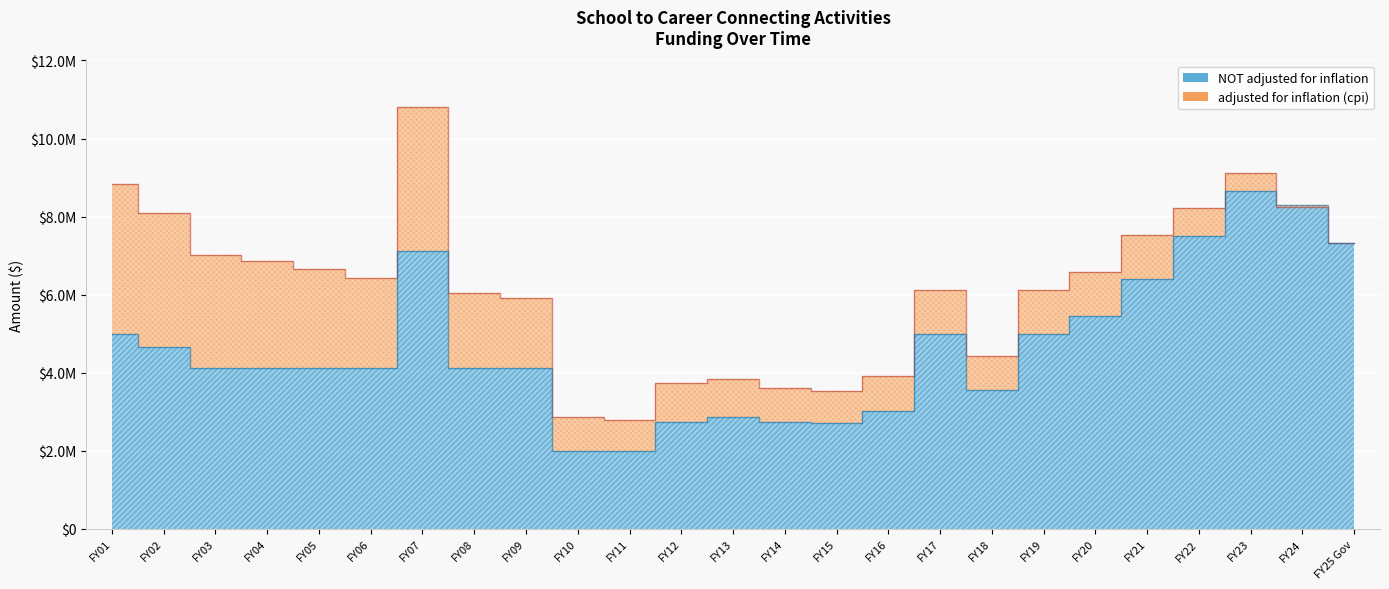

What is the maximum value shown in the chart?

10807446